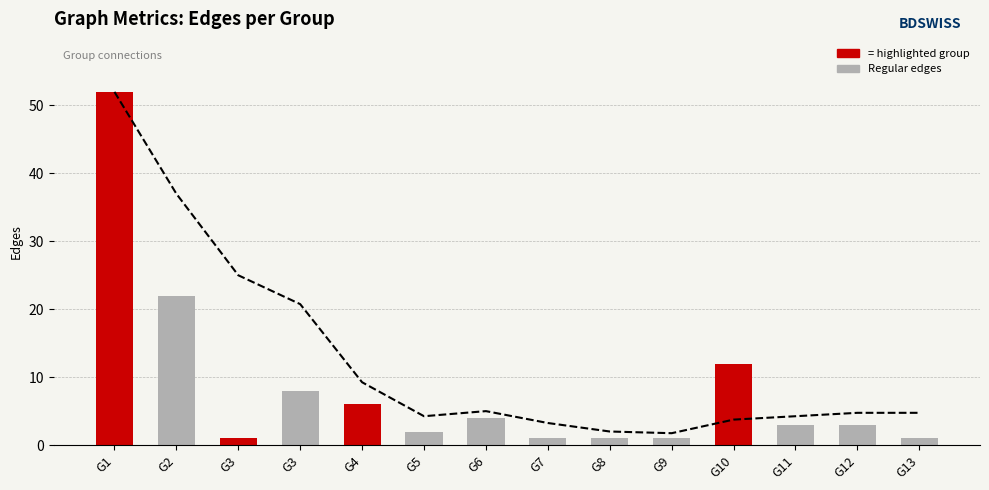

Reading left to right, transcribe all the data shown in this chart.

52	22	1	8	6	2	4	1	1	1	12	3	3	1